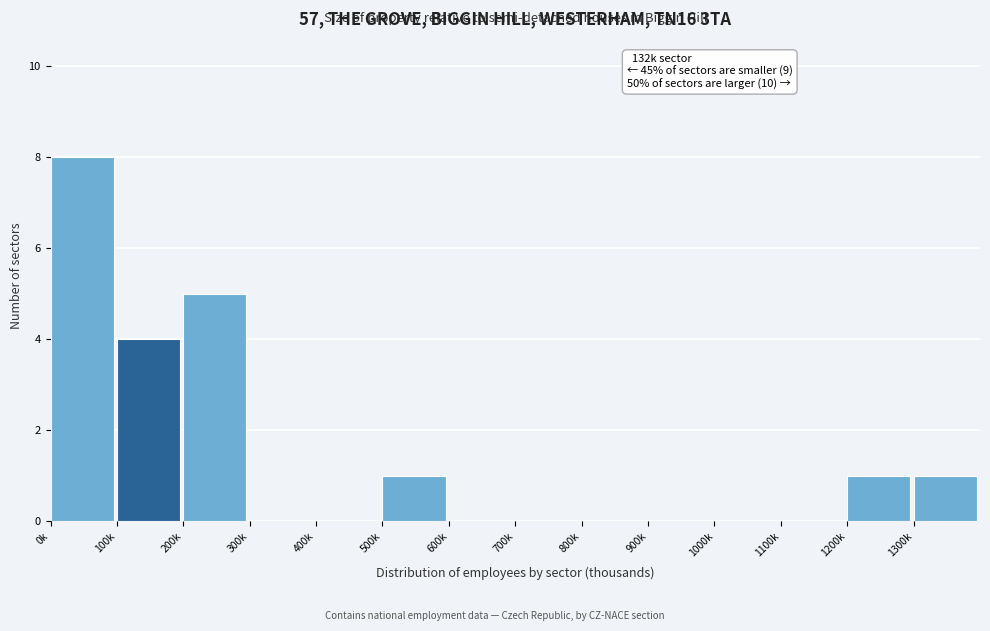

Reading right to left, what are all the values shown in this chart?

1300k=1	1200k=1	1100k=0	1000k=0	900k=0	800k=0	700k=0	600k=0	500k=1	400k=0	300k=0	200k=5	100k=4	0k=8